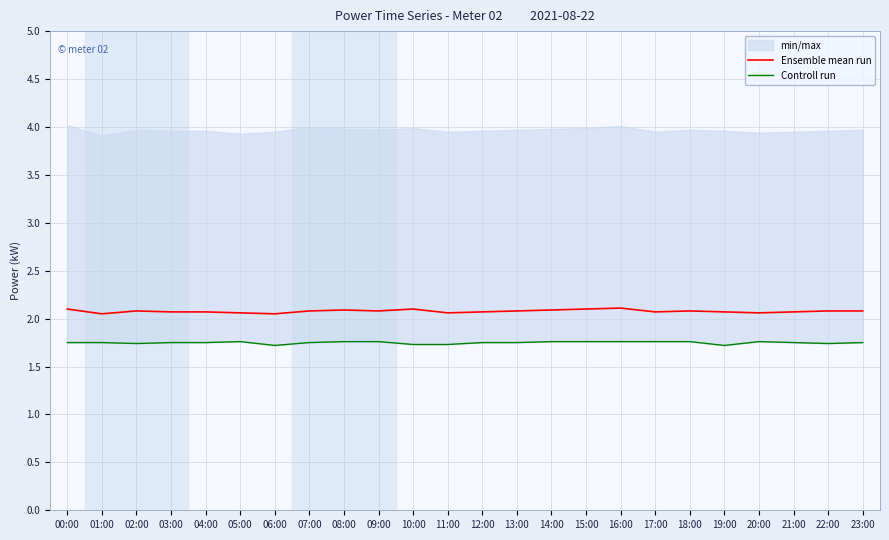

Which category has the highest value across all series?

16:00